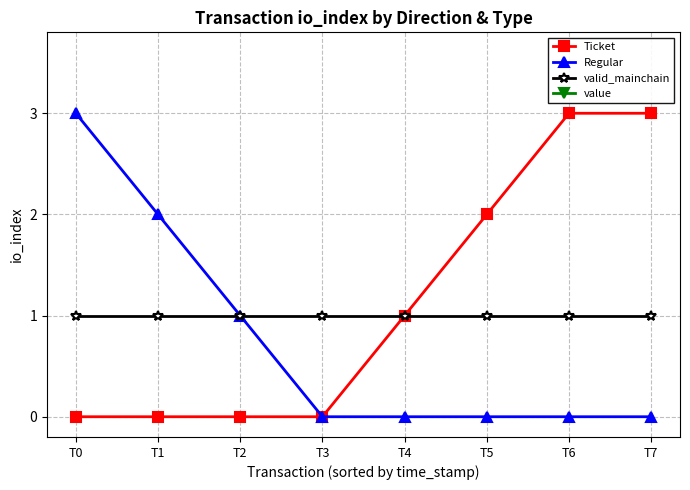

What is the sum of the valid_mainchain values at T3 and T4?

2